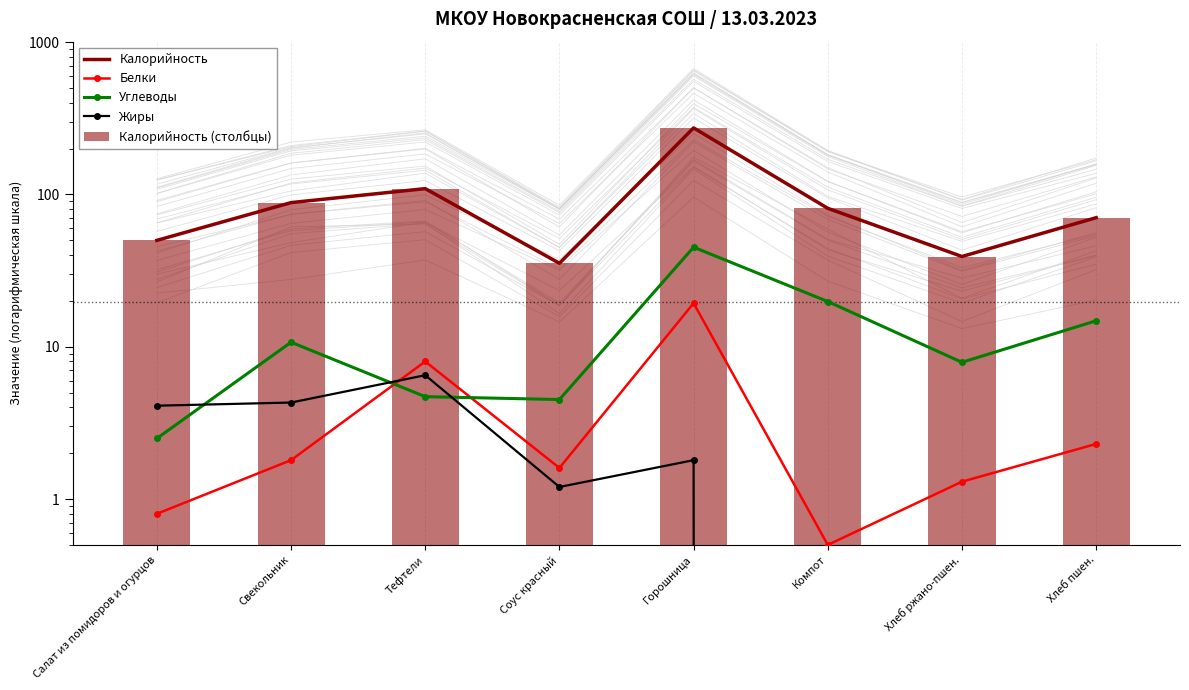

How many groups of bars are there?

8